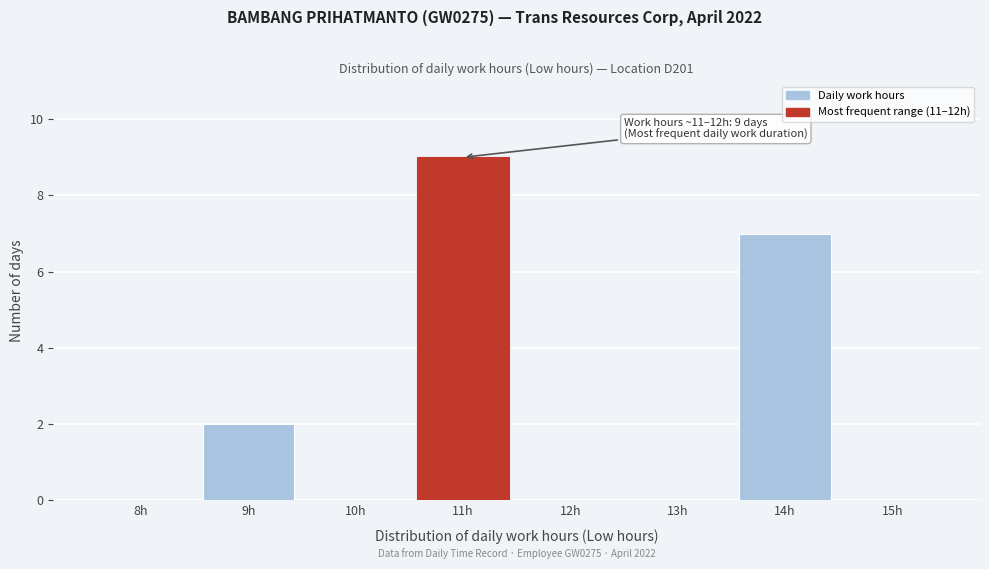

Reading right to left, extract all data points from this chart.

15h=0	14h=7	13h=0	12h=0	11h=9	10h=0	9h=2	8h=0